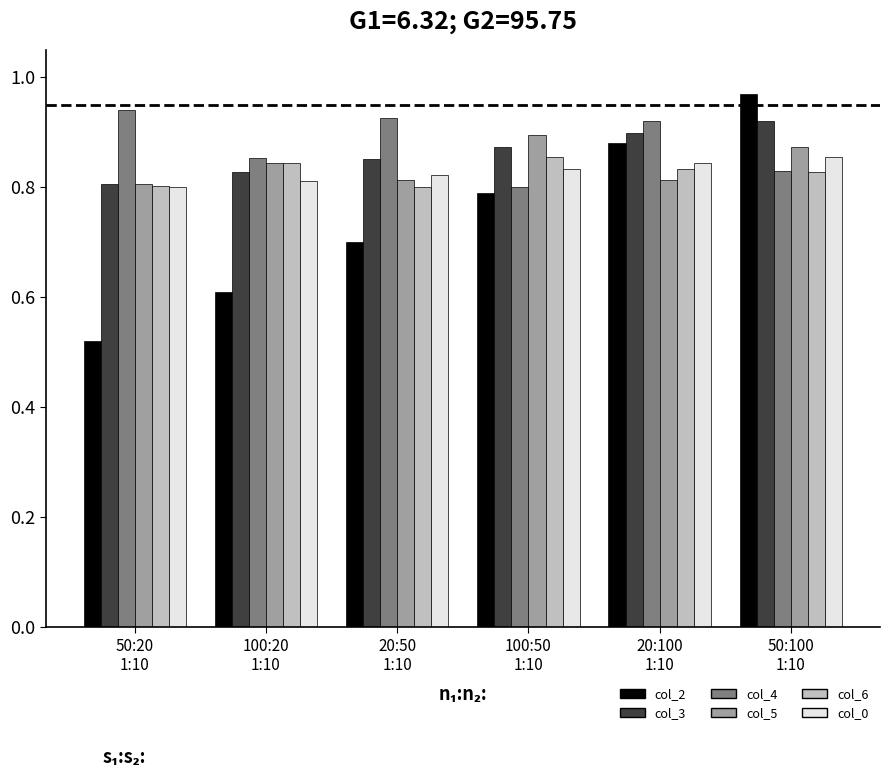

Which series has the largest range (max minus min)?

col_2